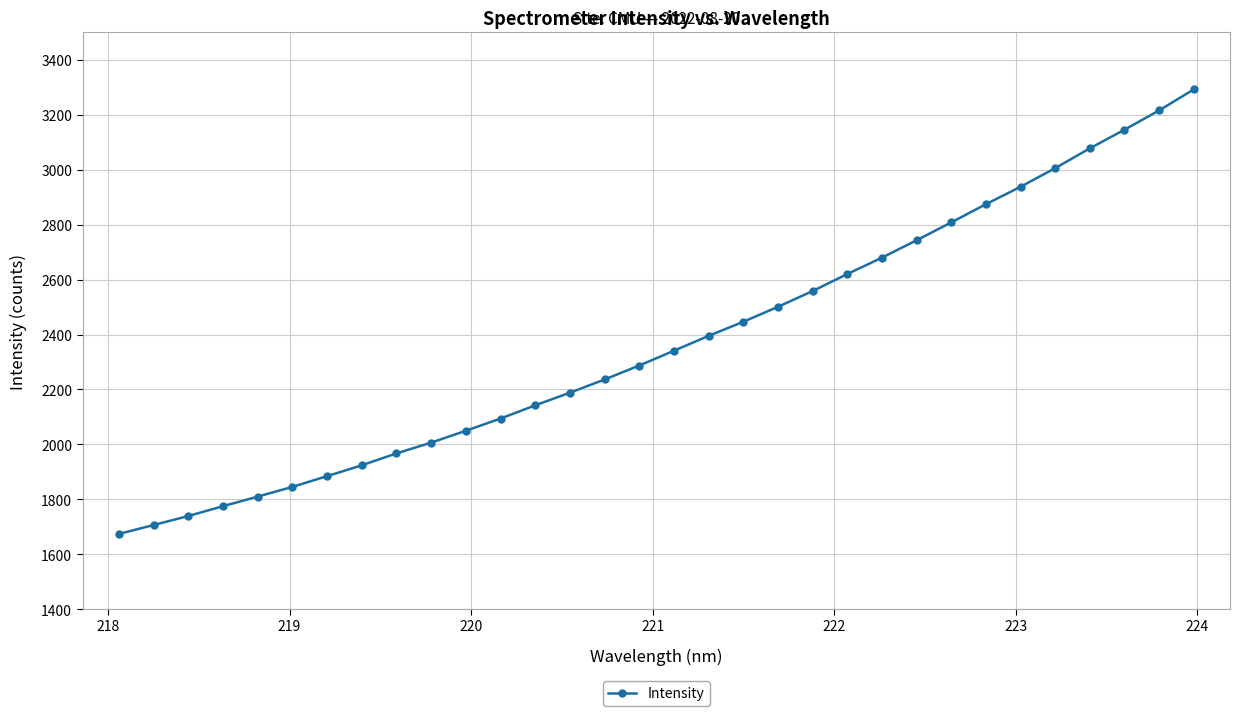

What is the difference between the second highest and second lowest values?

1509.7